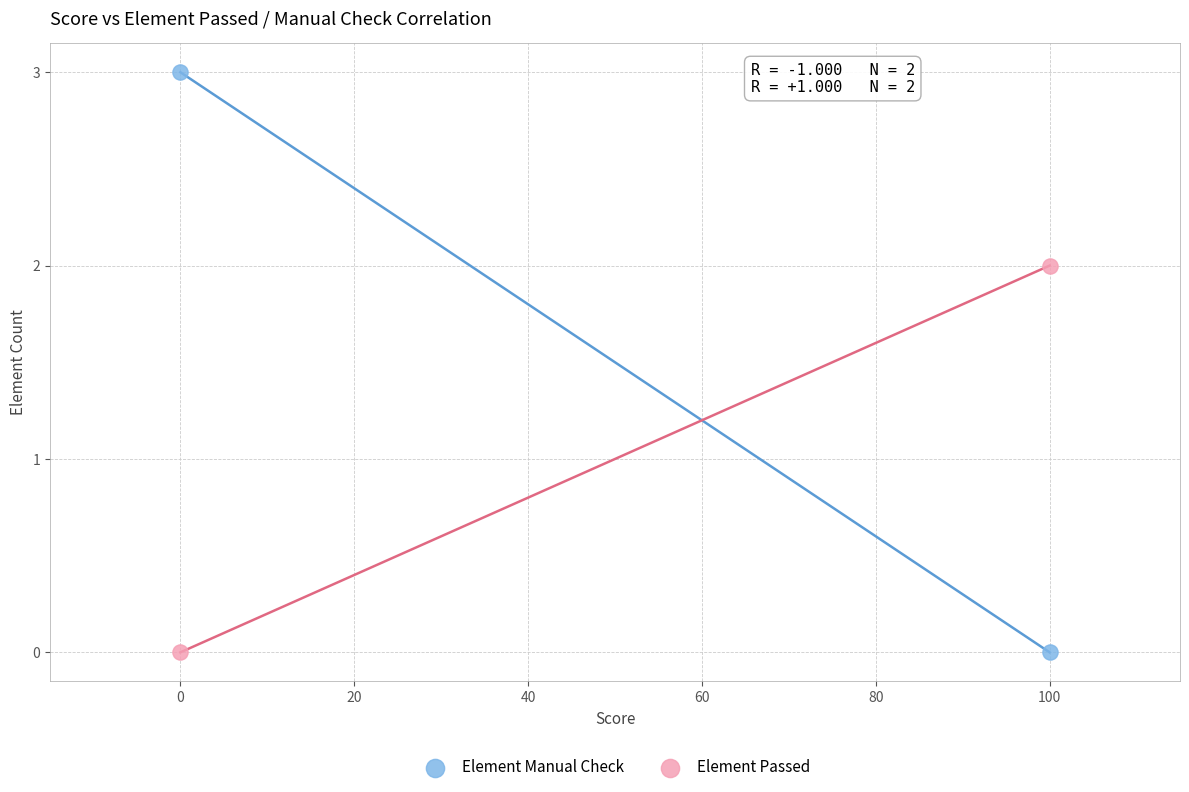

Across all data points, what is the range of X values (max minus min)?

100